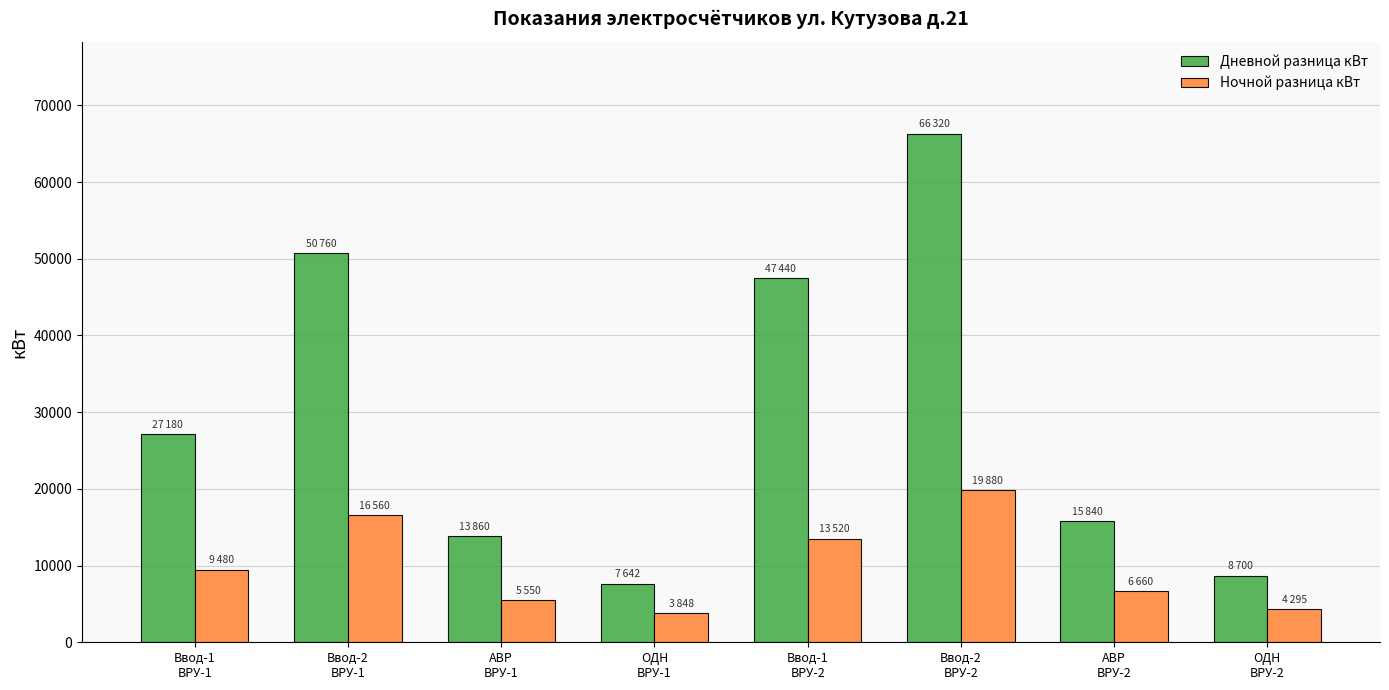

What is the spread (max minus min) of values at ОДН
ВРУ-1?

3794